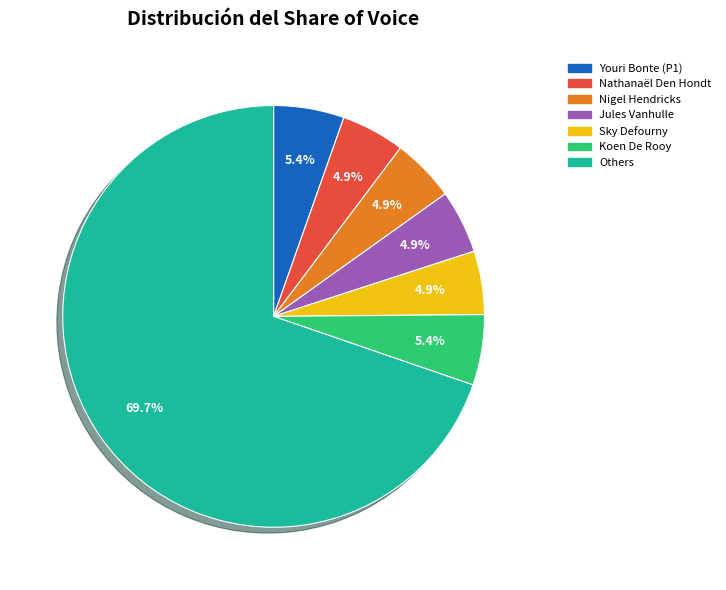

Is there any slice that represents more than half of the pie?

Yes